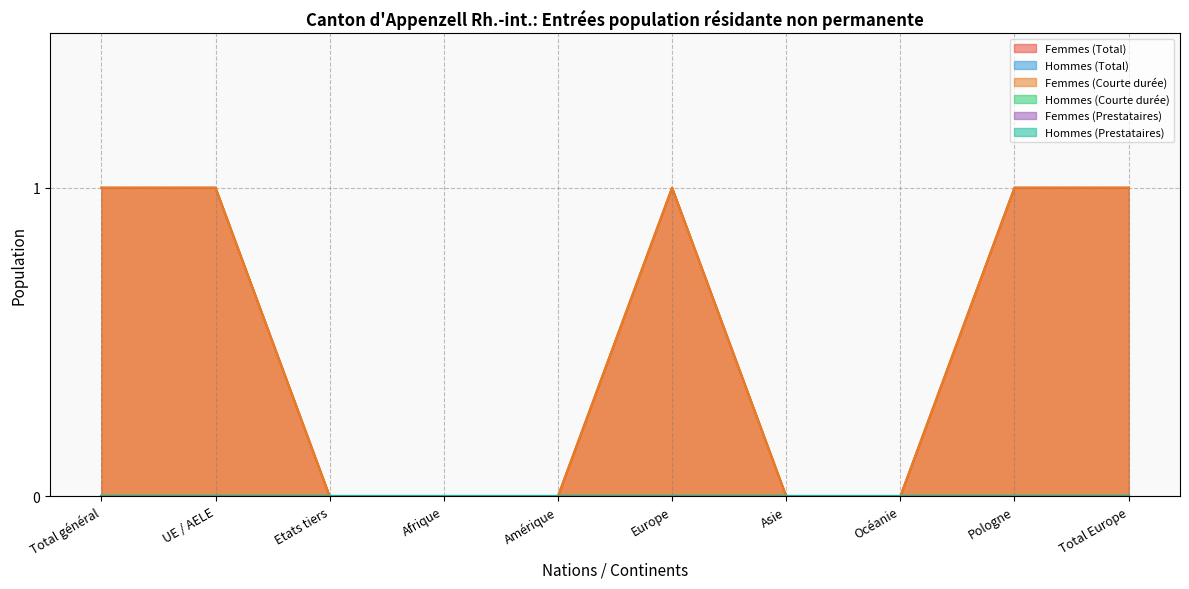

What is the label of the 6th point from the right?

Amérique